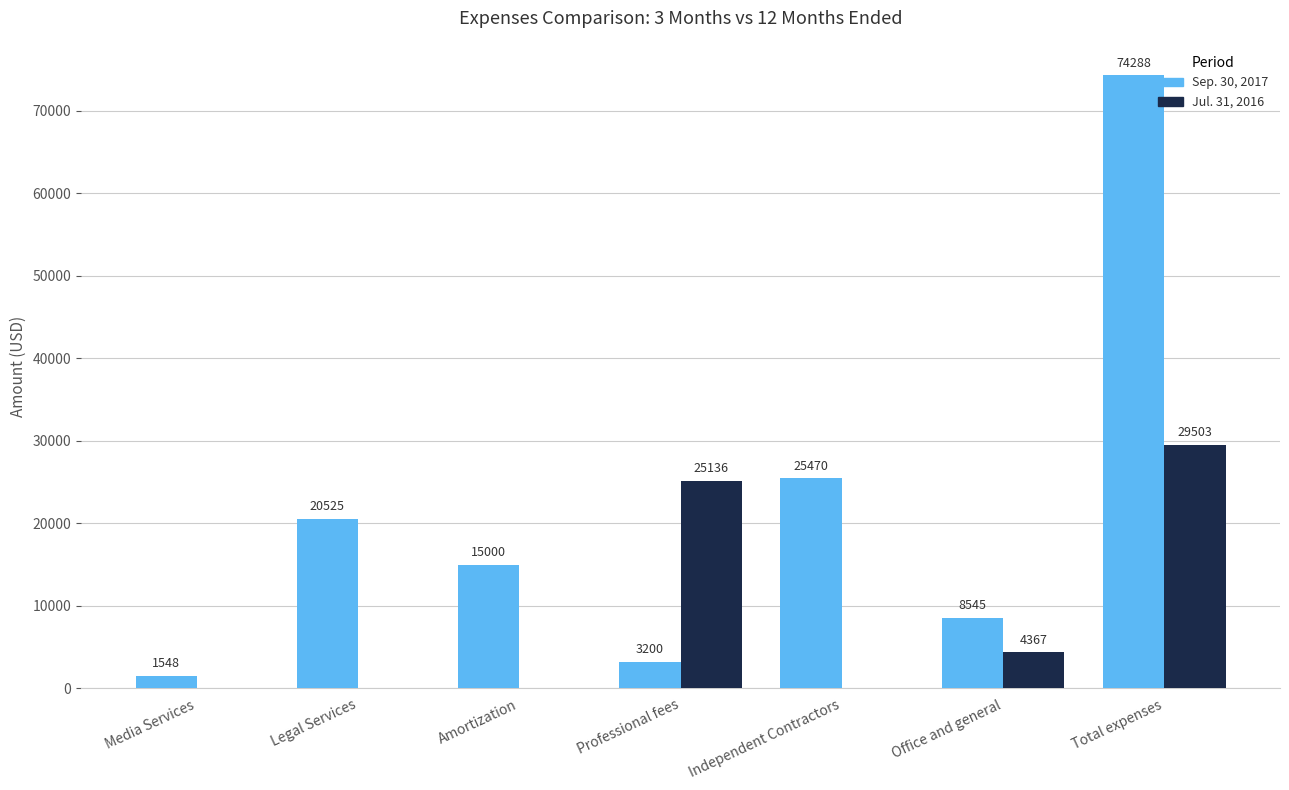

What is the greatest value displayed?

74288